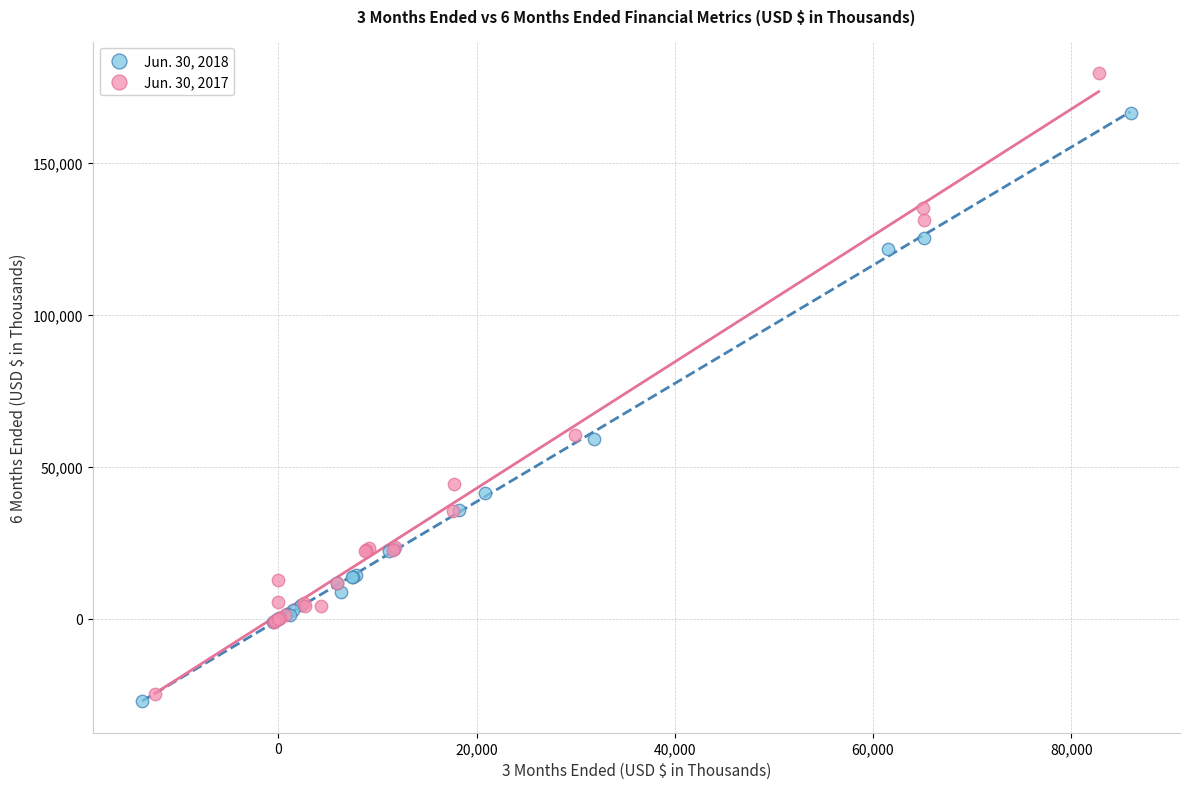

Which series contains the lowest Y value?

Jun. 30, 2018